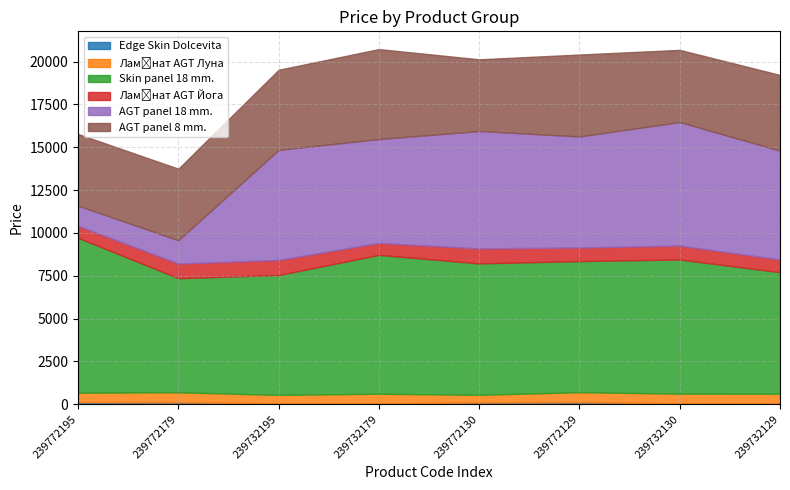

What is the greatest value displayed?

8581.1